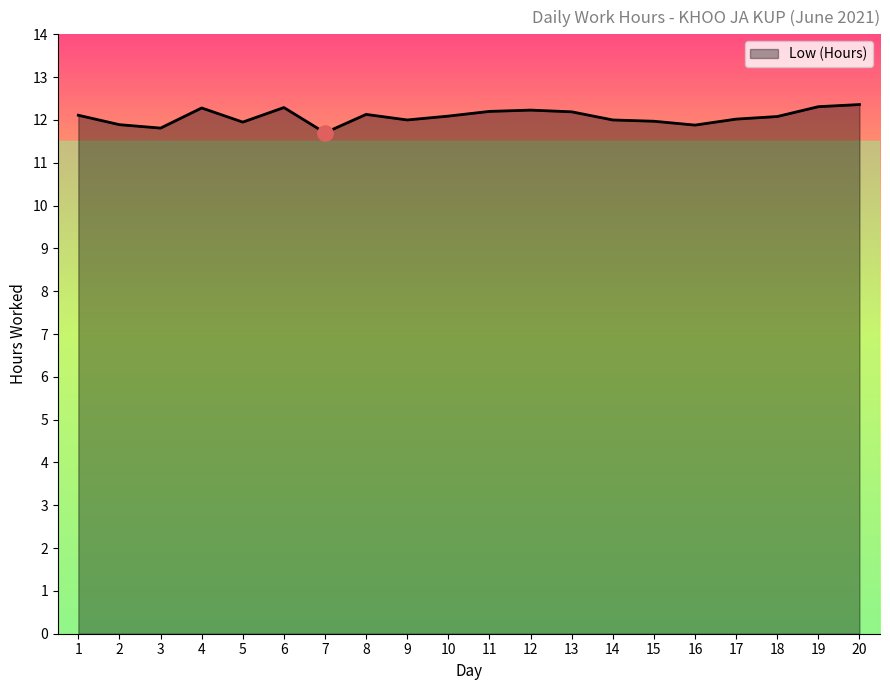

How many lines are shown in the chart?

1